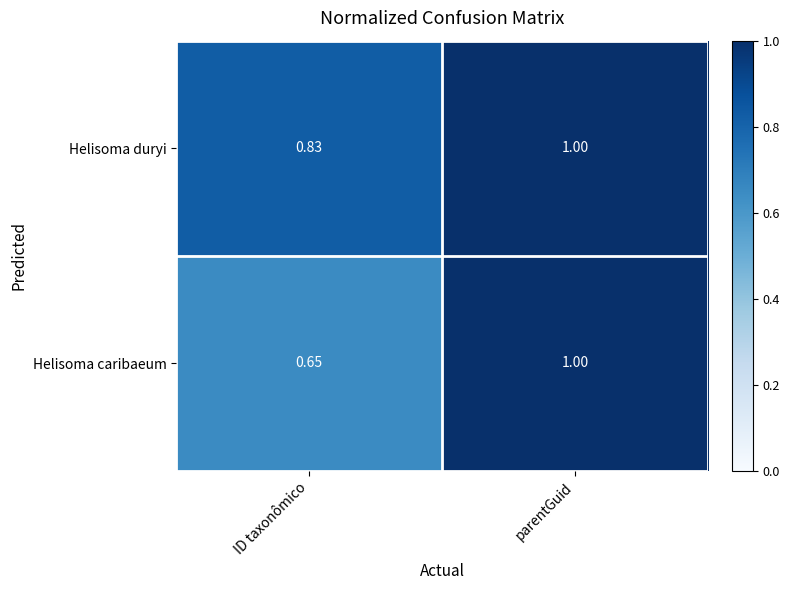

At which label does Helisoma caribaeum reach its minimum?

ID taxonômico